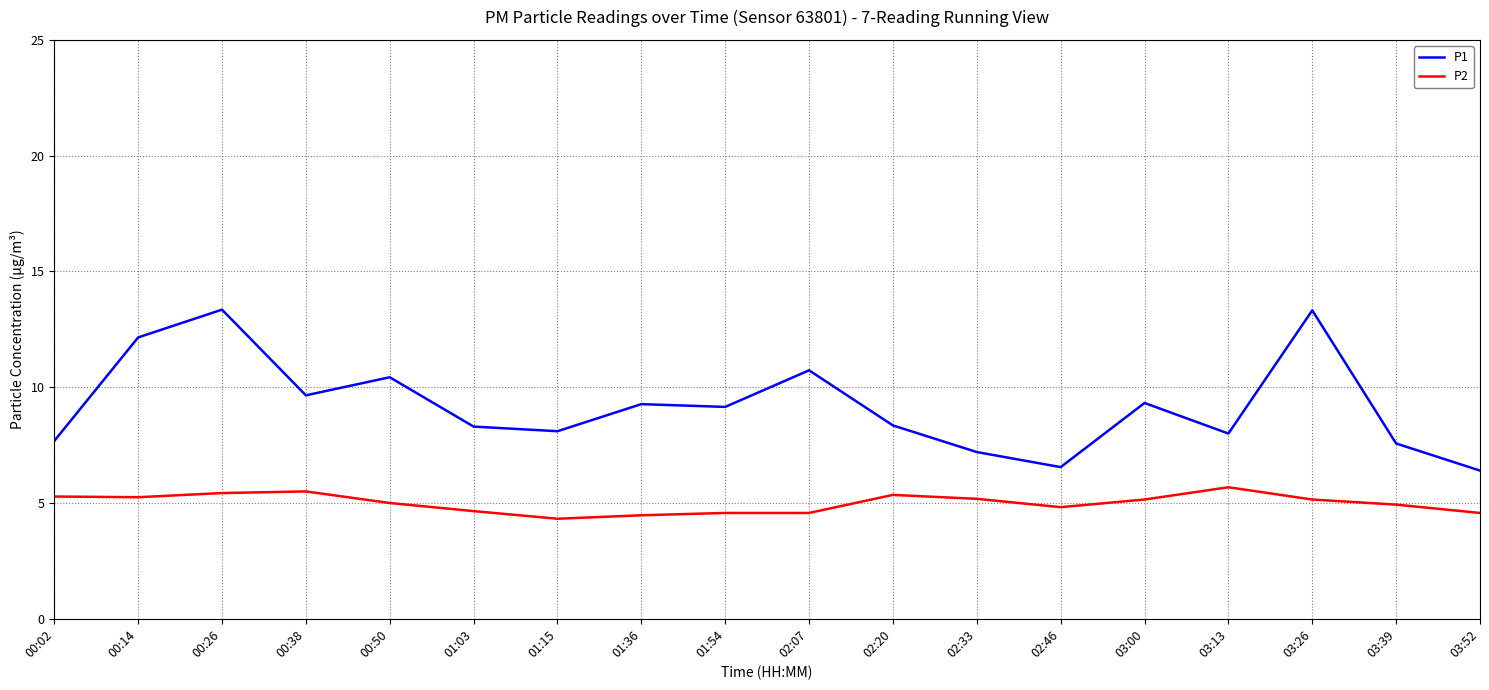

True or false: P1 and P2 cross at least once.

False